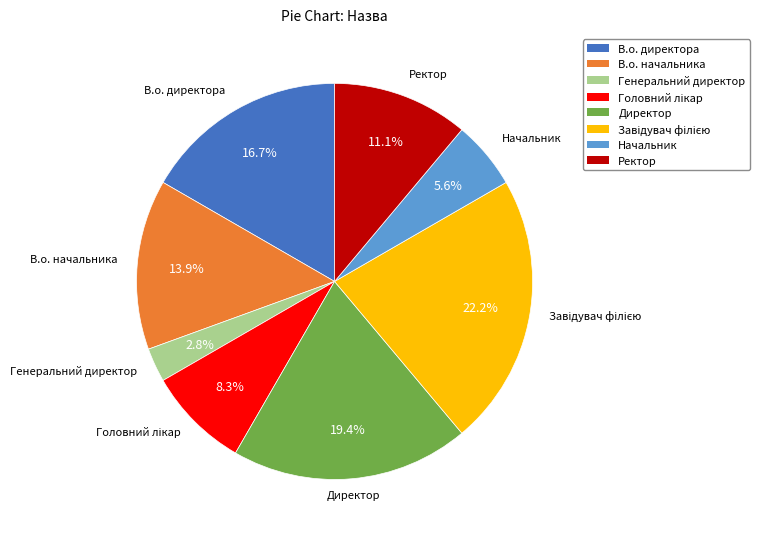

What is the smallest slice in the pie chart?

Генеральний директор